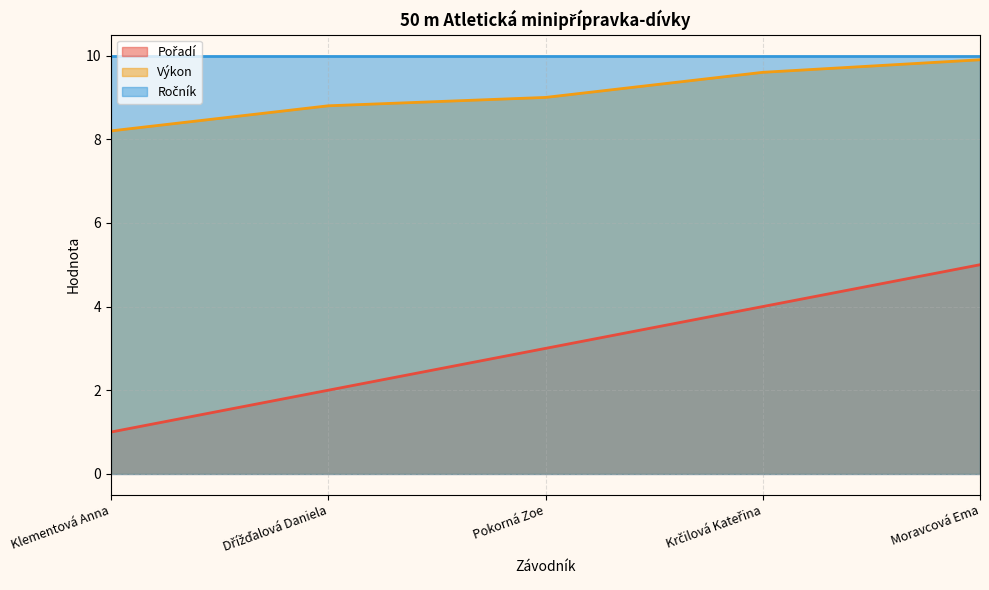

True or false: Výkon and Pořadí cross at least once.

False